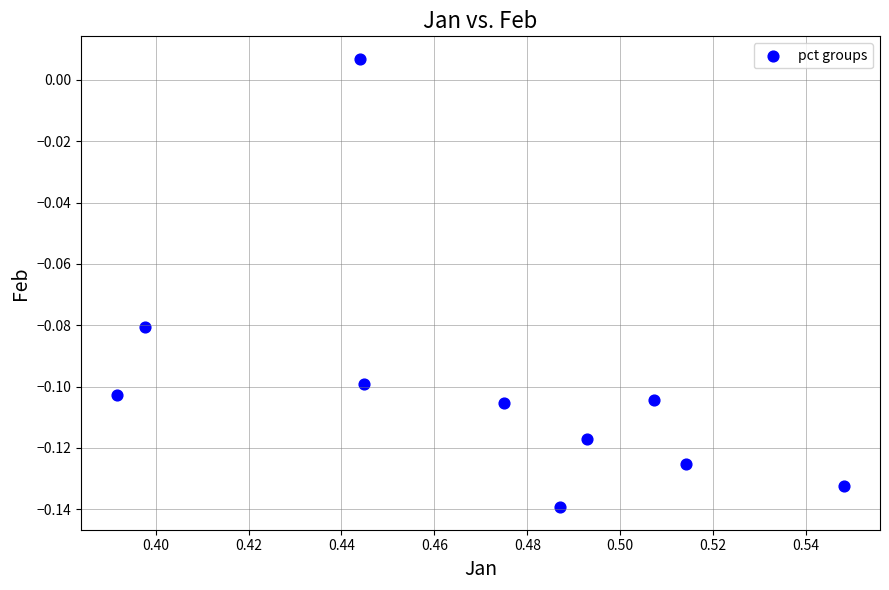

What is the average X value?

0.5